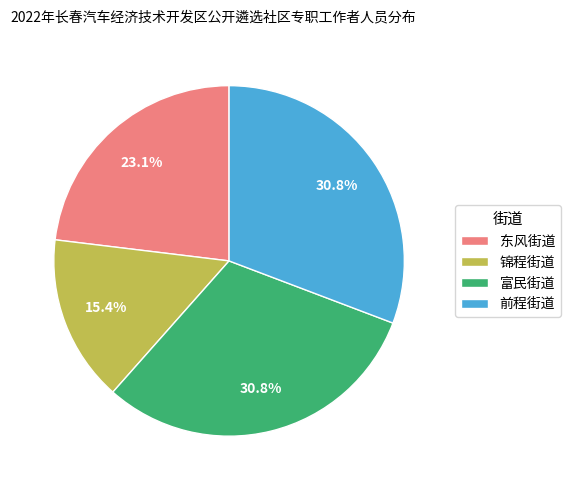

Which slice is the smallest?

锦程街道